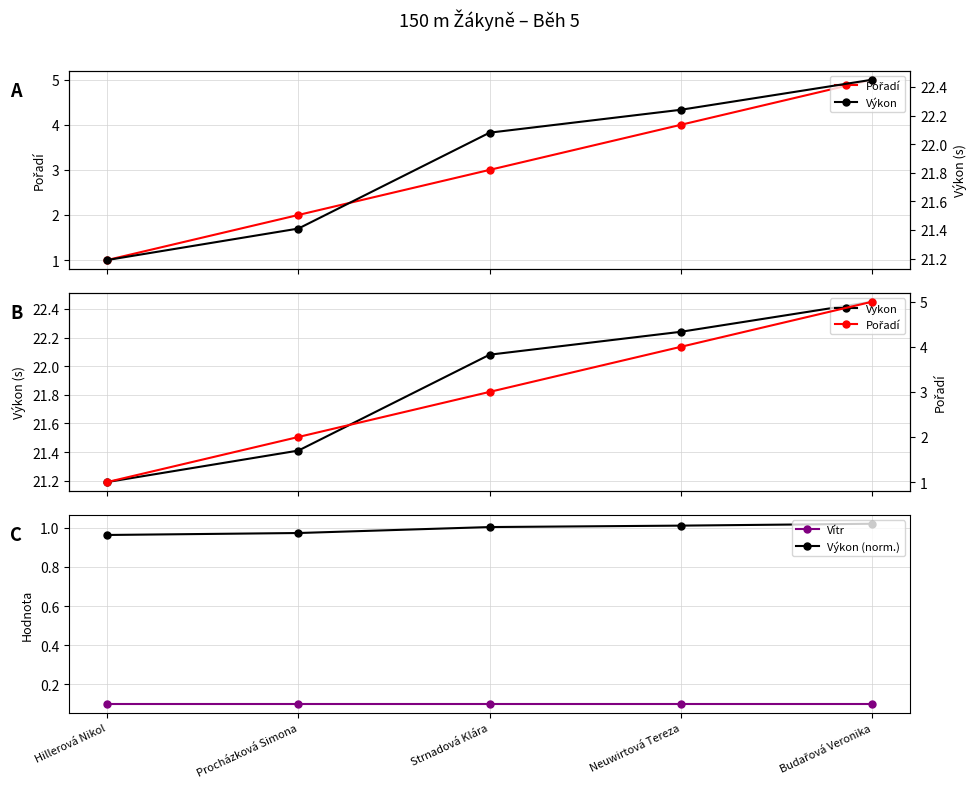

Is it true that Výkon equals 22.2 at Neuwirtová Tereza?

True